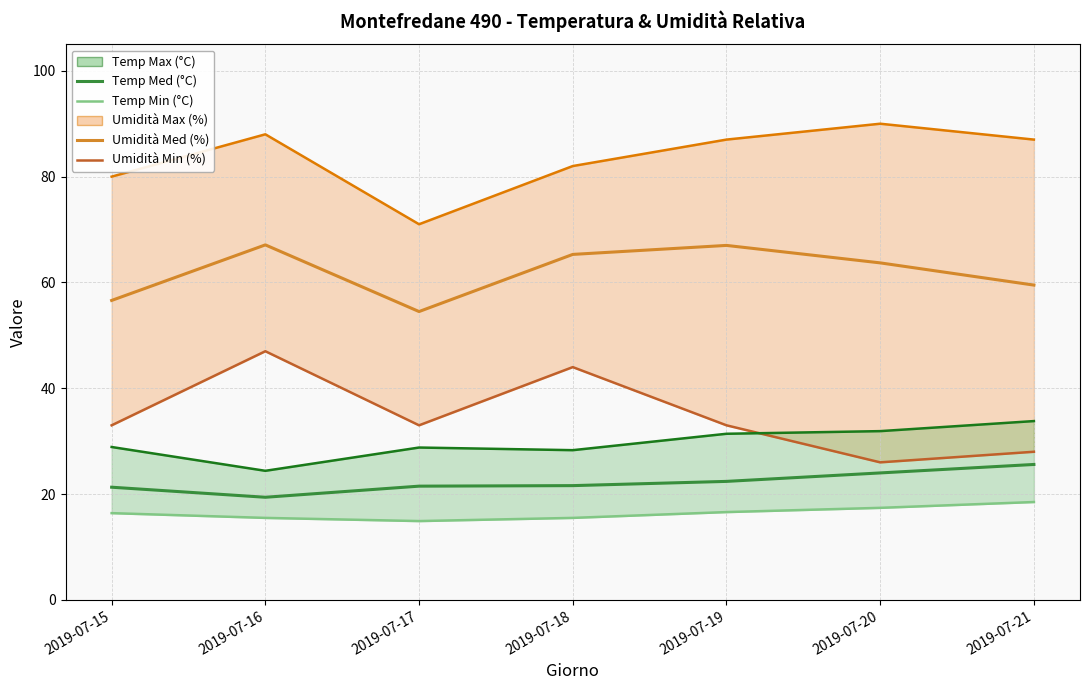

Reading right to left, extract all data points from this chart.

Umidità Max (%): 87.0	90.0	87.0	82.0	71.0	88.0	80.0
Umidità Med (%): 59.5	63.7	67.0	65.3	54.5	67.1	56.6
Umidità Min (%): 28.0	26.0	33.0	44.0	33.0	47.0	33.0
Temp Max (°C): 33.8	31.9	31.4	28.3	28.8	24.4	28.9
Temp Med (°C): 25.6	24.0	22.4	21.6	21.5	19.4	21.3
Temp Min (°C): 18.5	17.4	16.6	15.5	14.9	15.5	16.4